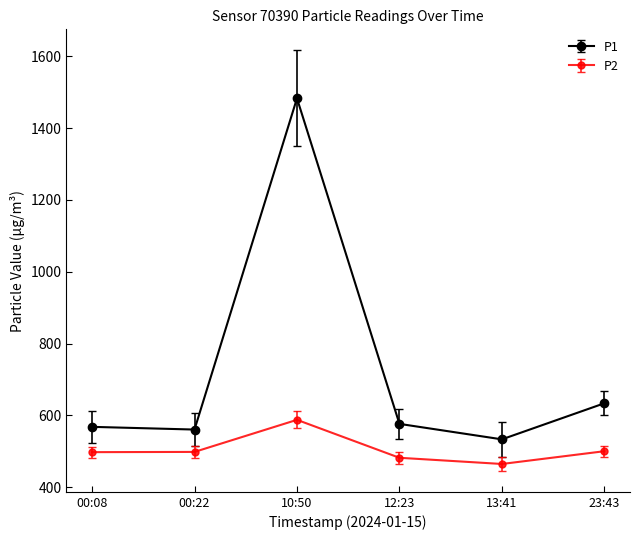

True or false: P2 and P1 cross at least once.

False